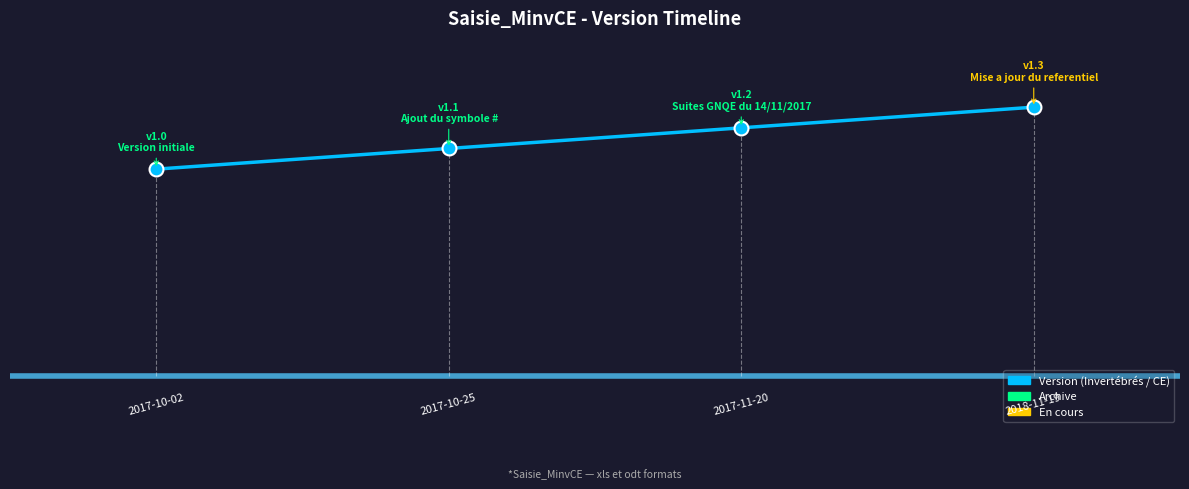

Is this an area chart (filled region under the line)?

No